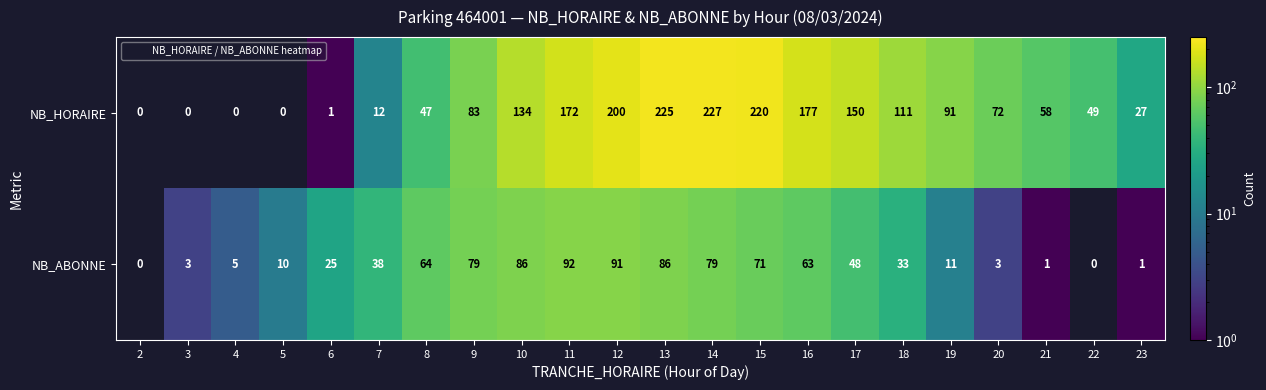

Read the NB_HORAIRE value at 16.

177.0